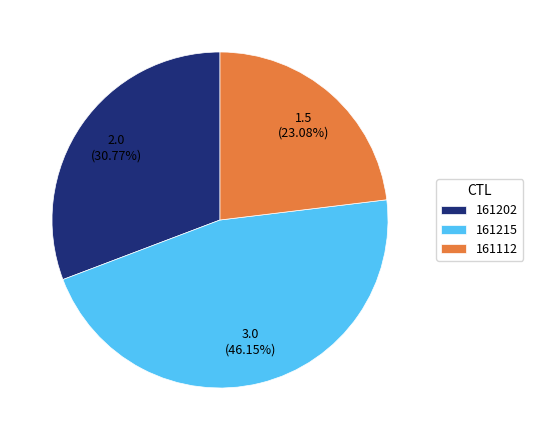

To the nearest percent, what percentage of the pie is 161202?

31%